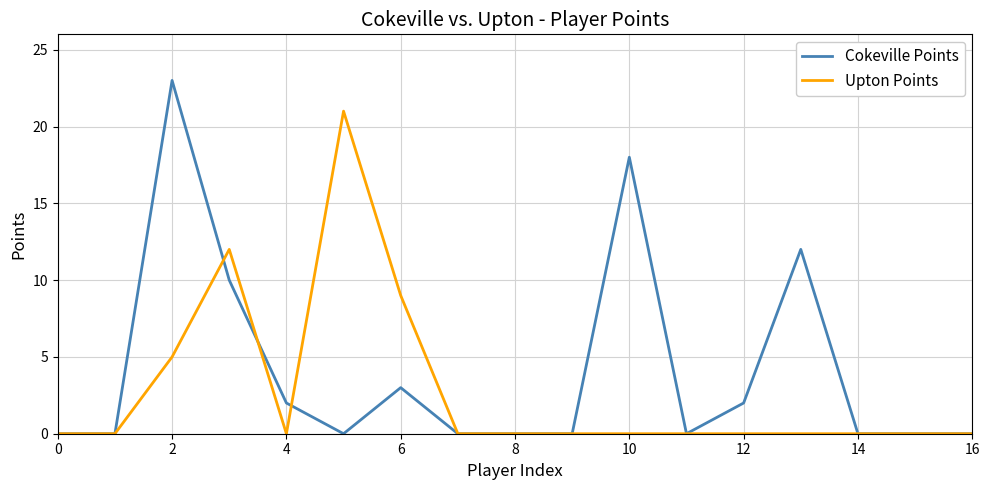

List the series in order of their overall mean, highest first.

Cokeville Points, Upton Points